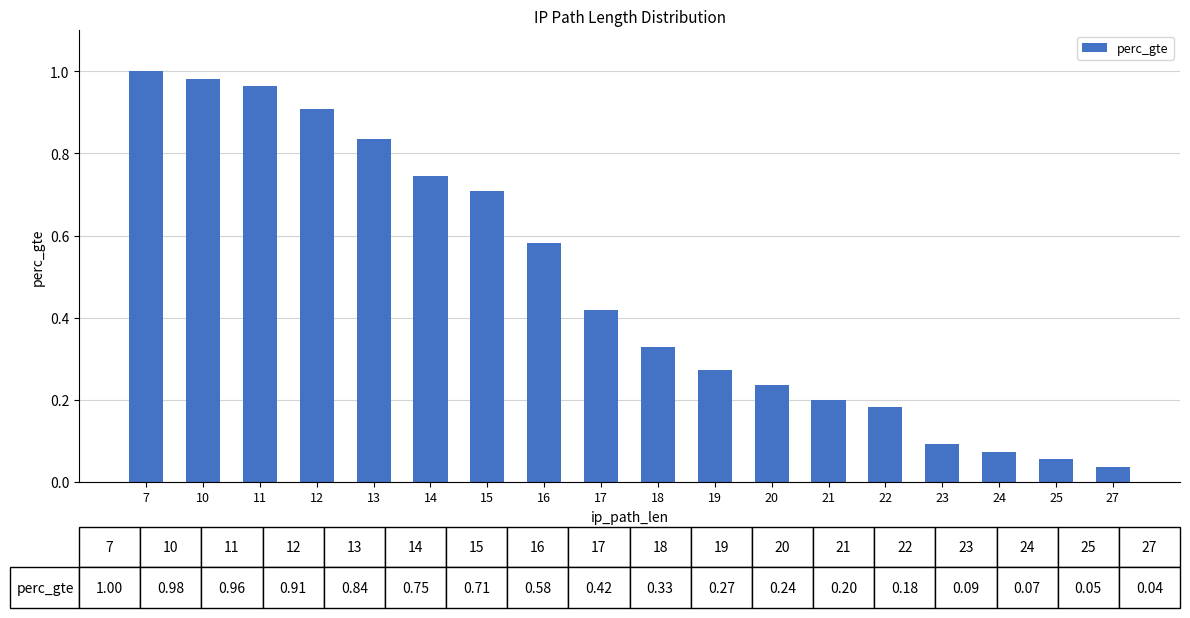

Rank the categories by value from lowest to highest.

27, 25, 24, 23, 22, 21, 20, 19, 18, 17, 16, 15, 14, 13, 12, 11, 10, 7